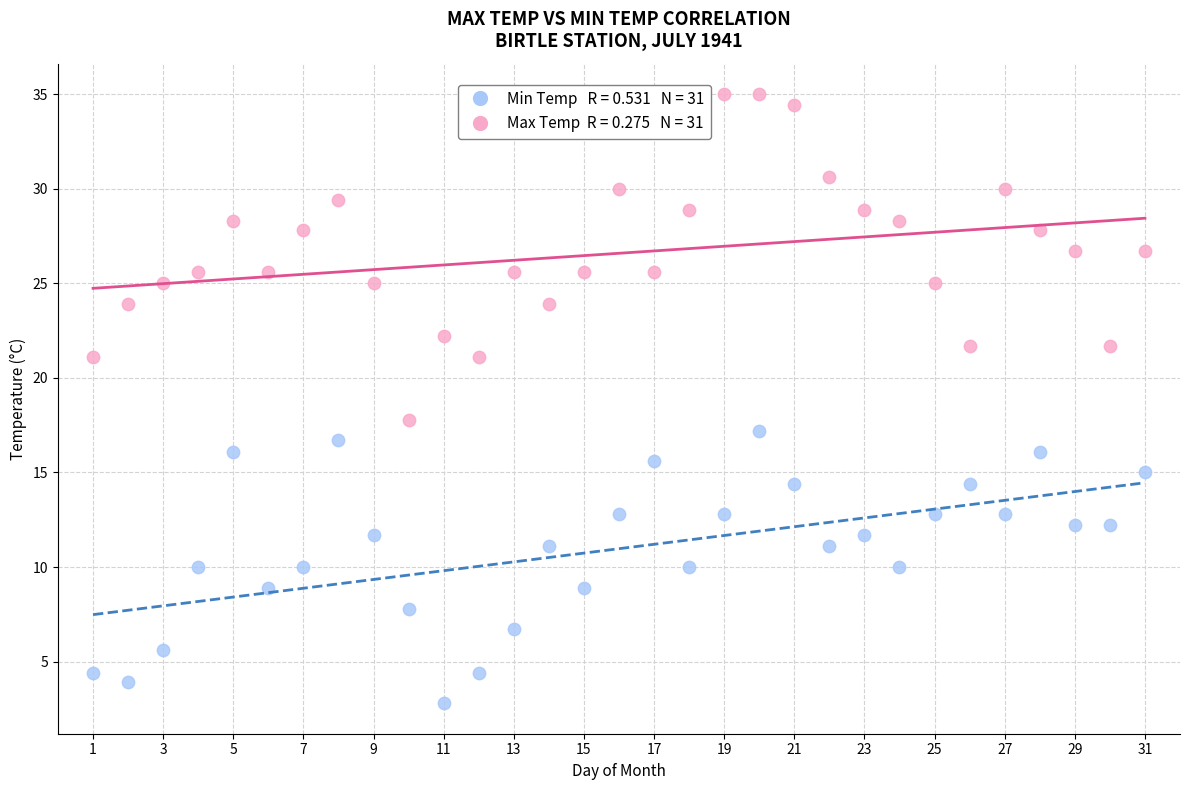

Across all data points, what is the range of Y values (max minus min)?

32.2